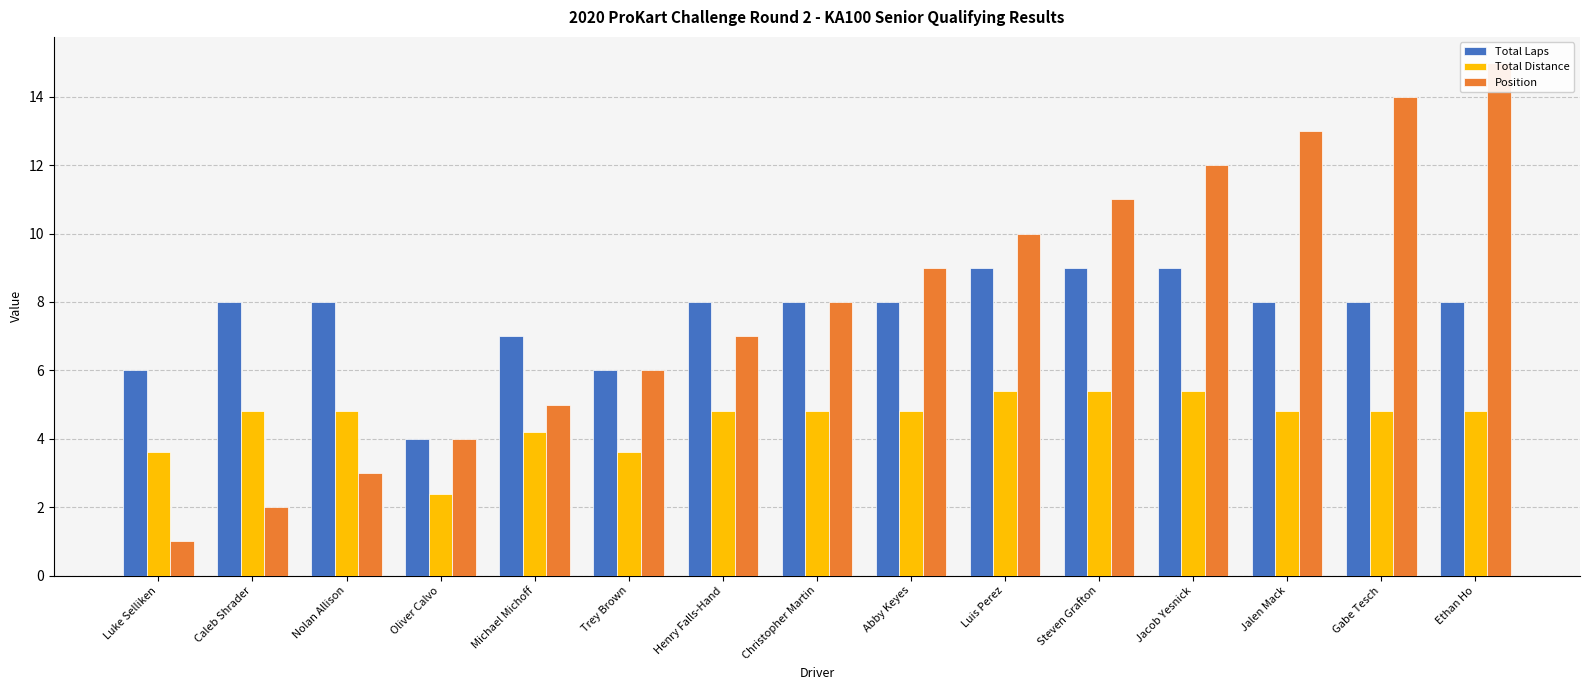

Count the number of data series in this chart.

3